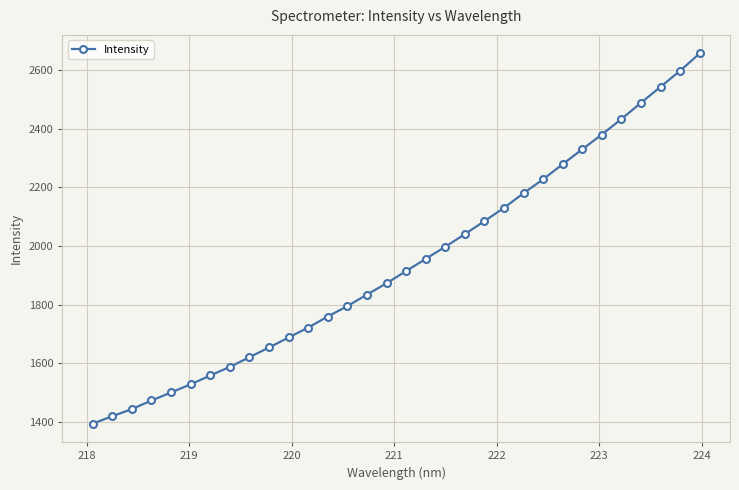

True or false: the data has more than 2 interior local peaks.

False